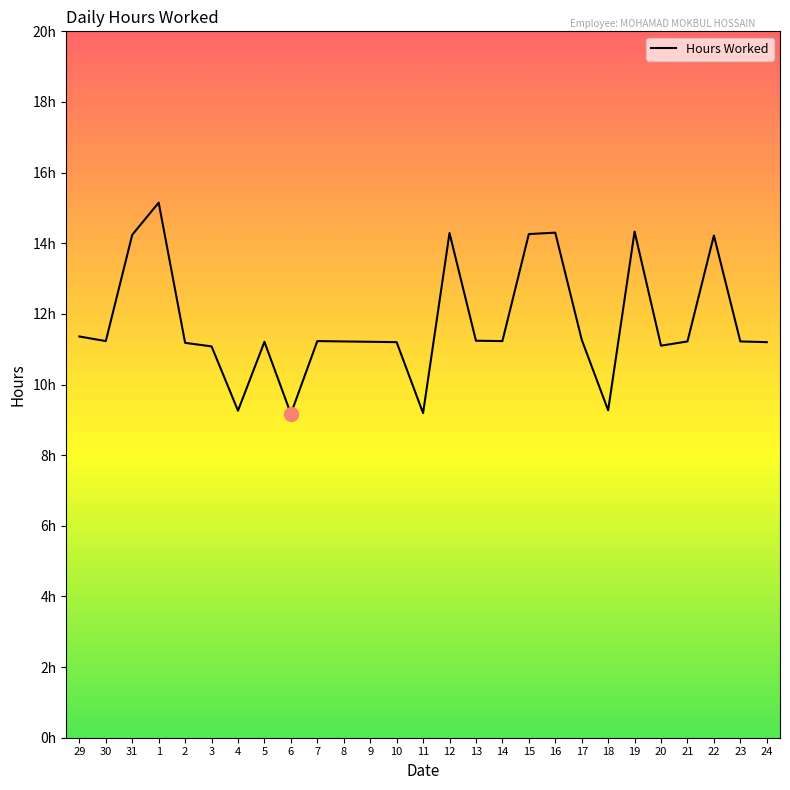

Reading left to right, transcribe all the data shown in this chart.

11.4	11.2	14.2	15.2	11.2	11.1	9.3	11.2	9.2	11.2	11.2	11.2	11.2	9.2	14.3	11.2	11.2	14.3	14.3	11.3	9.3	14.3	11.1	11.2	14.2	11.2	11.2